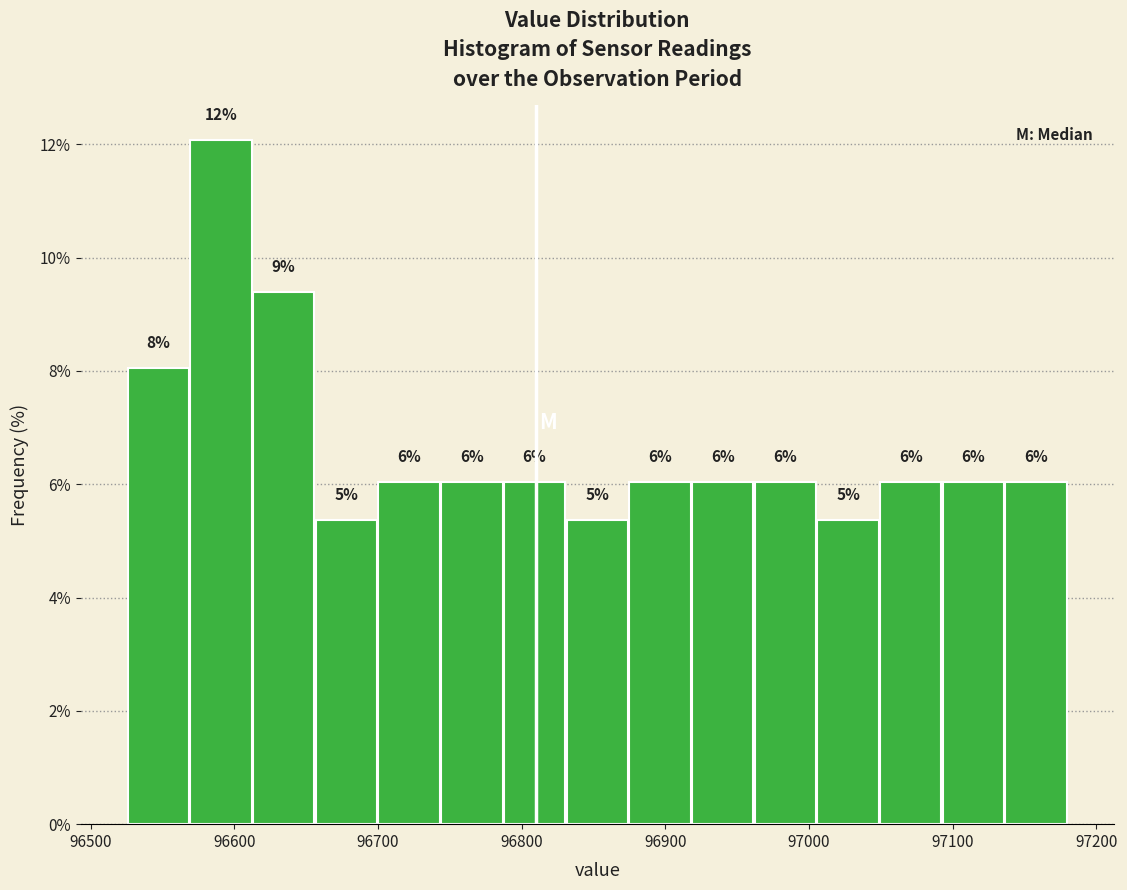

Over which range of the x-axis is the bar tallest?

96570 to 96610